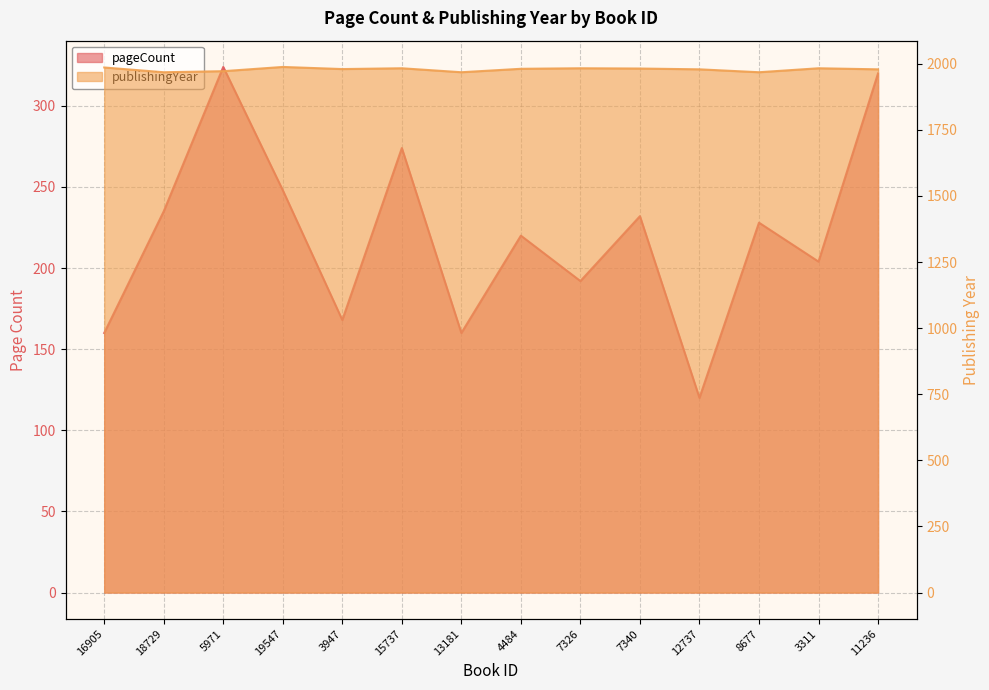

In pageCount, how many points are lower than both neighbors (excluding endpoints)?

5